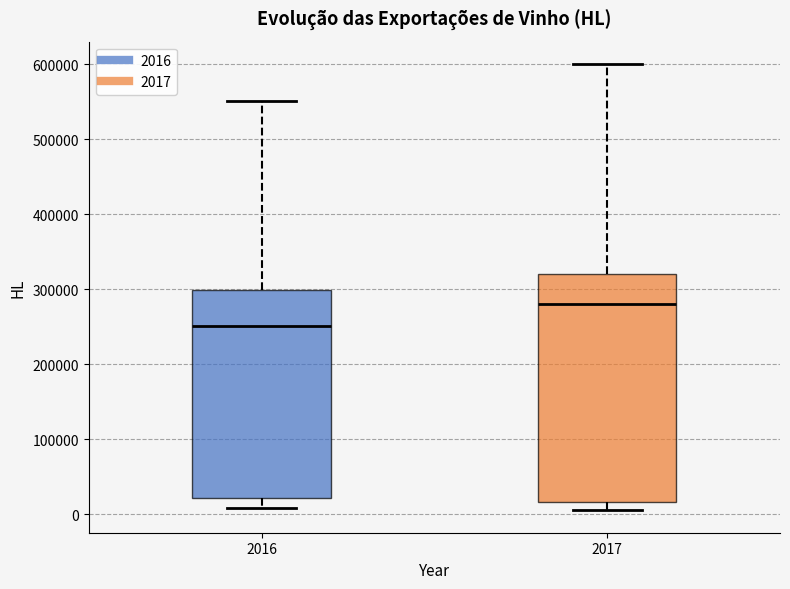

Reading left to right, read every box against the y-axis: the position of its median line, the range the box covers, and the ends of its whiskers. The values are not printed on the chart, so give them approximately, as read against the axis.

2016: median 250000, box 20000 to 300000, whiskers 10000 to 550000
2017: median 280000, box 20000 to 320000, whiskers 0 to 600000